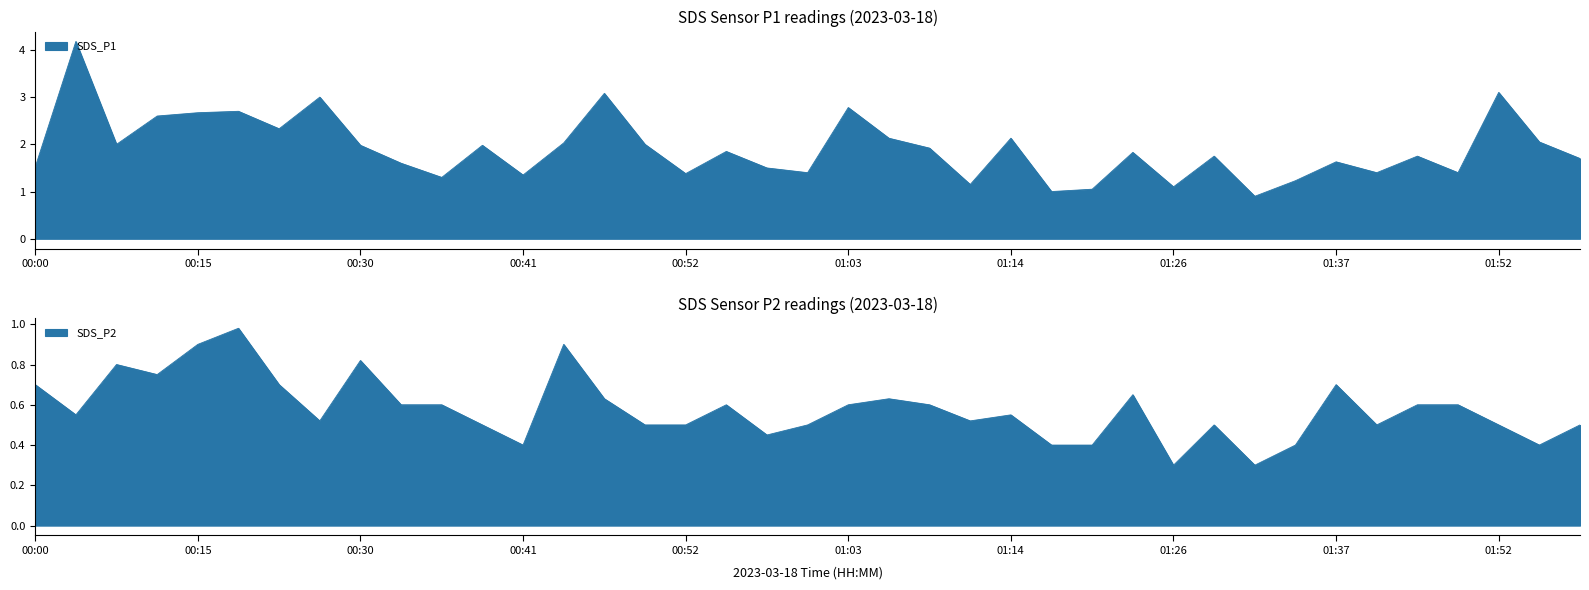

True or false: SDS_P1 and SDS_P2 intersect in this chart.

False